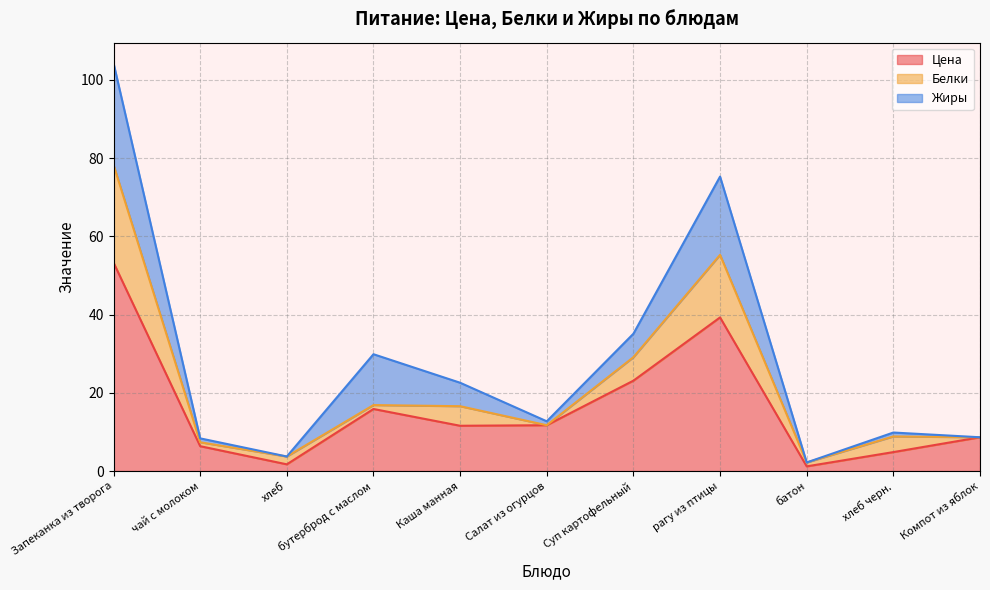

What is the total value across all series at Компот из яблок?

8.6